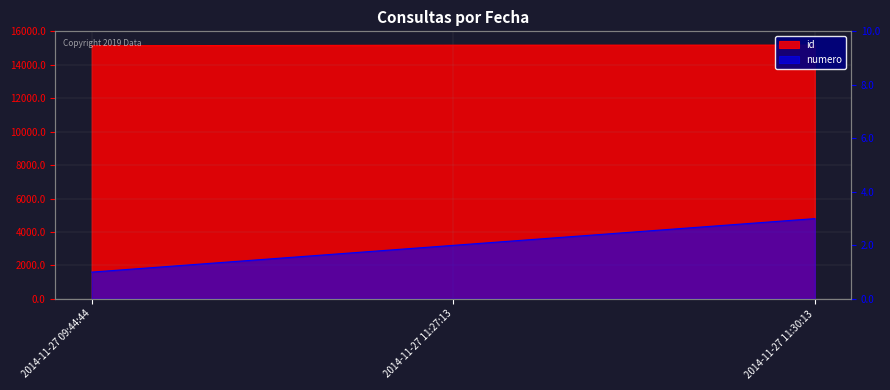

Rank the series by their maximum value, from lowest to highest.

numero, id